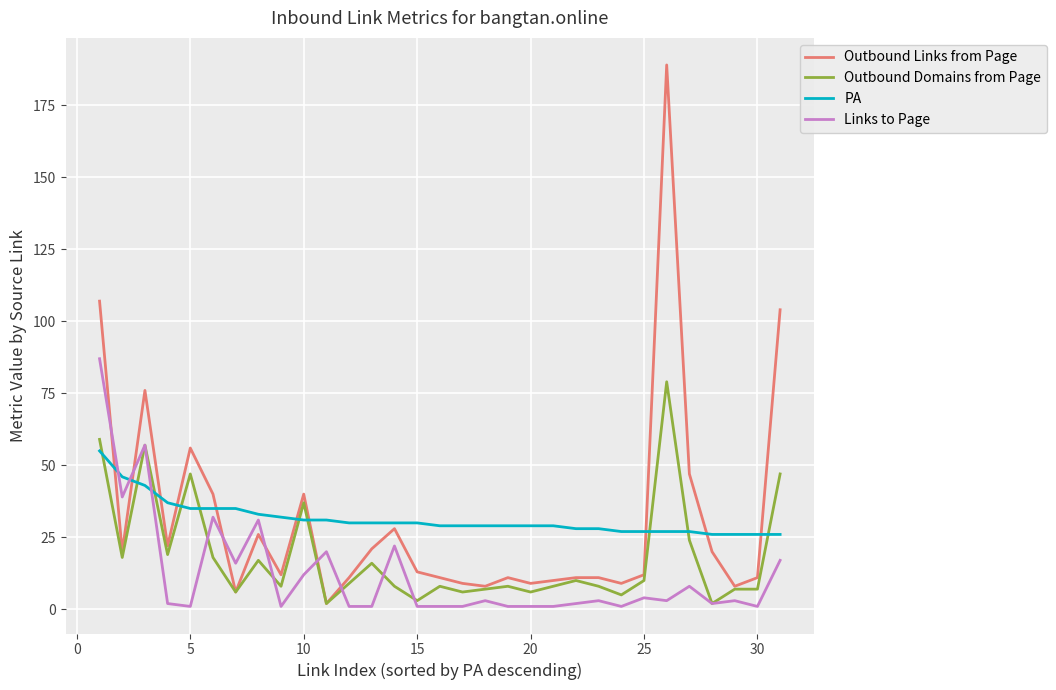

What is the maximum value shown in the chart?

189